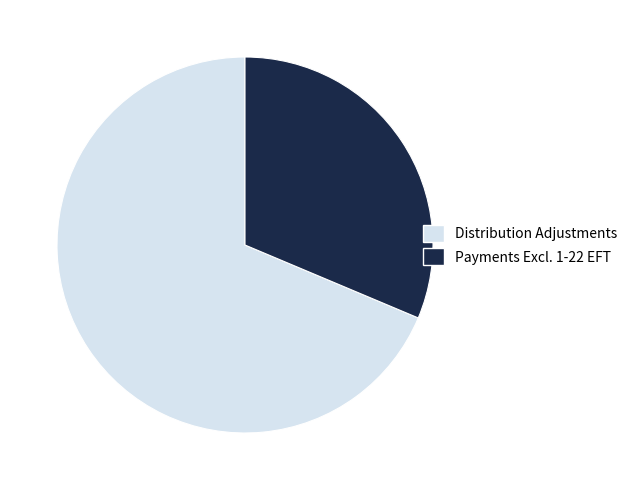

Which has a higher value, Payments Excl. 1-22 EFT or Distribution Adjustments?

Distribution Adjustments